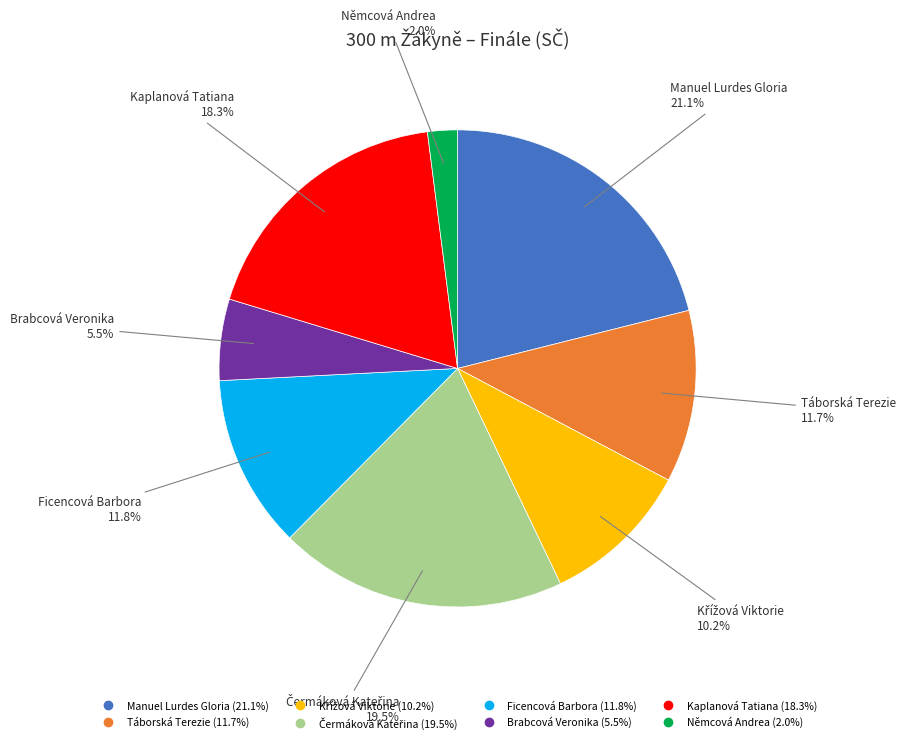

To the nearest percent, what is the average slice percentage?

12%